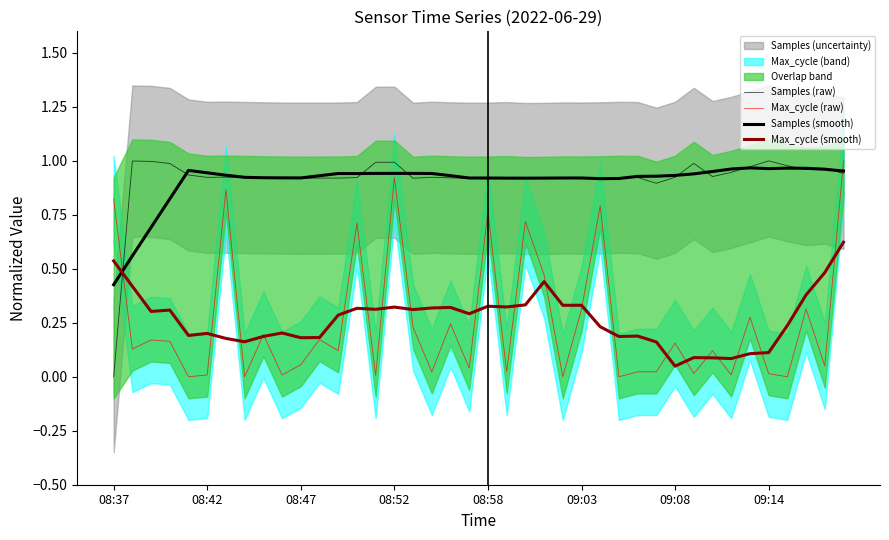

True or false: Max_cycle (raw) and Max_cycle (smooth) intersect in this chart.

True